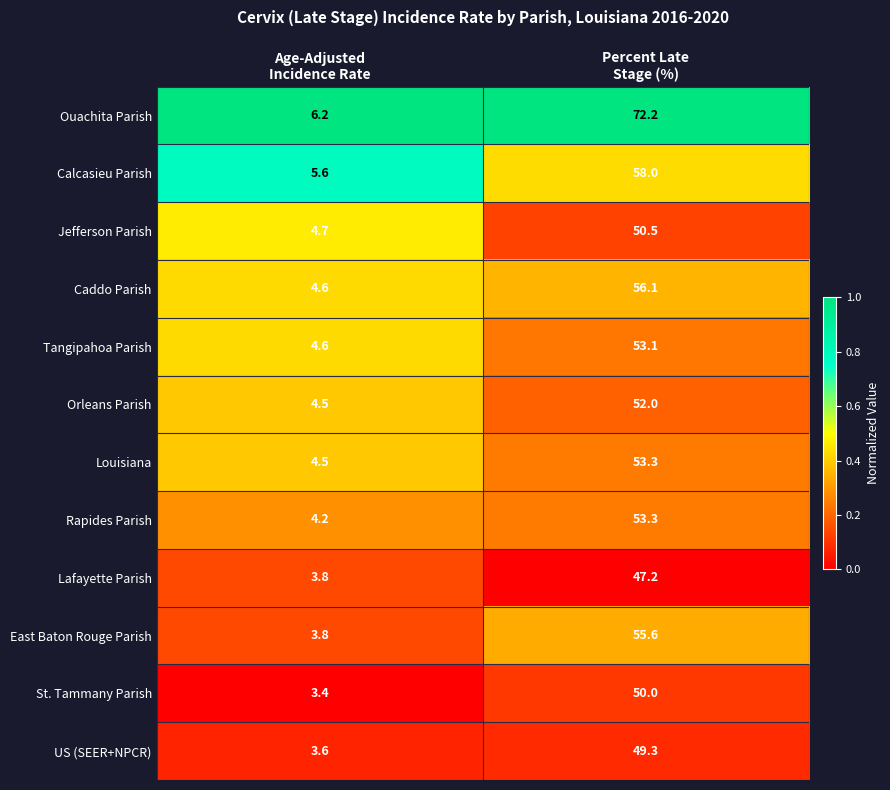

What is the maximum value shown in the chart?

72.2